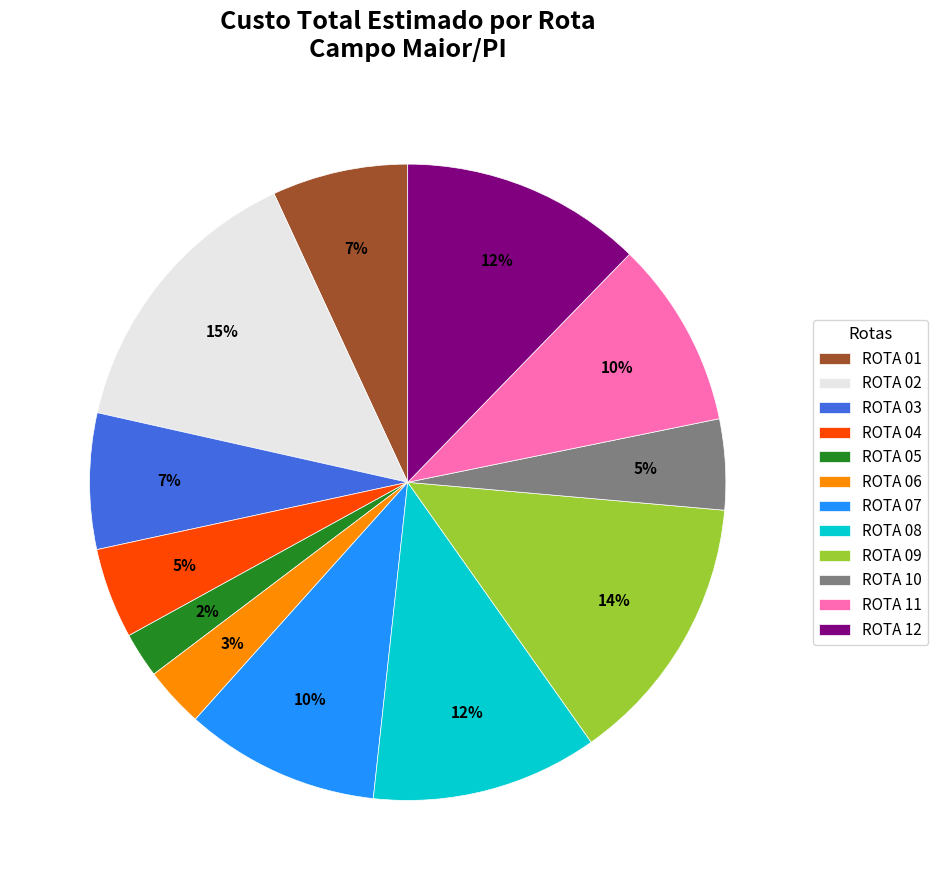

Does any single category account for the majority?

No